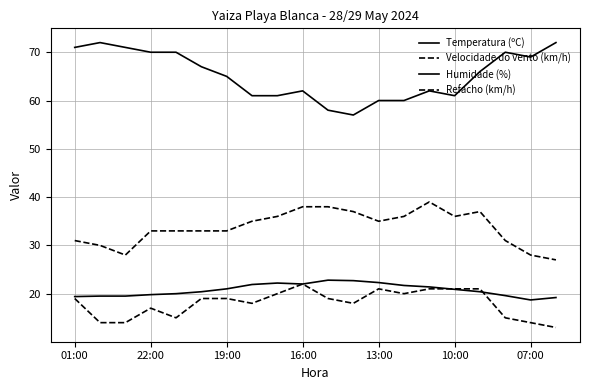

Does the chart display data point markers on the line(s)?

No